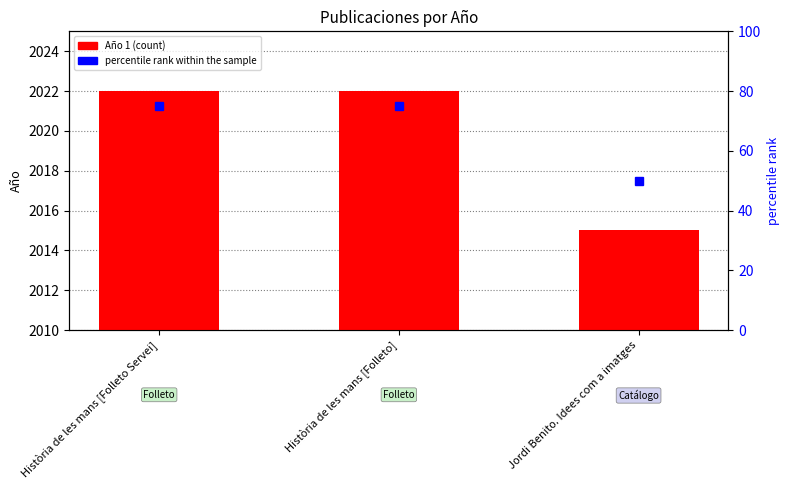

Reading right to left, what are all the values shown in this chart?

Año 1: 2015	2022	2022
percentile rank within the sample: 50	75	75